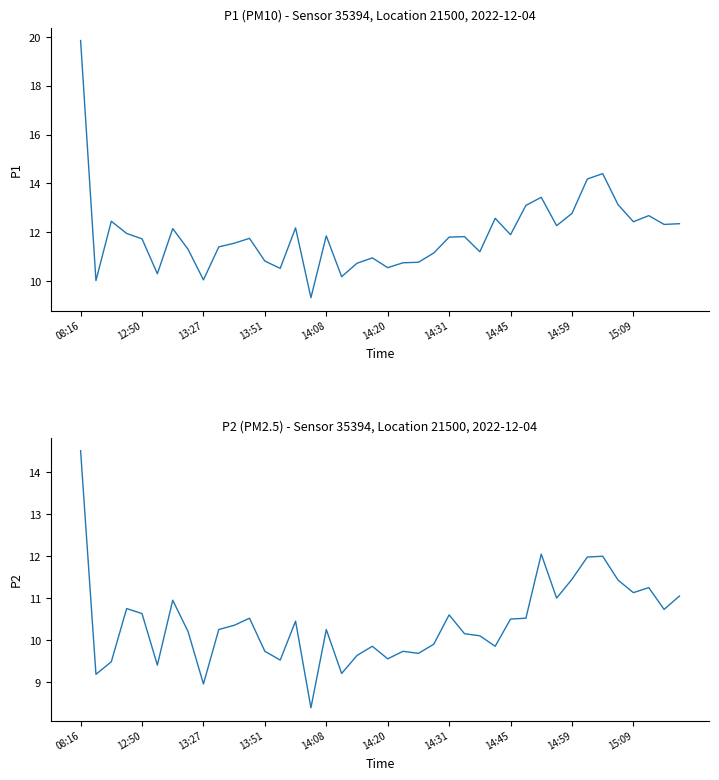

Is it true that P1 equals 5.6 at 15:09?

False